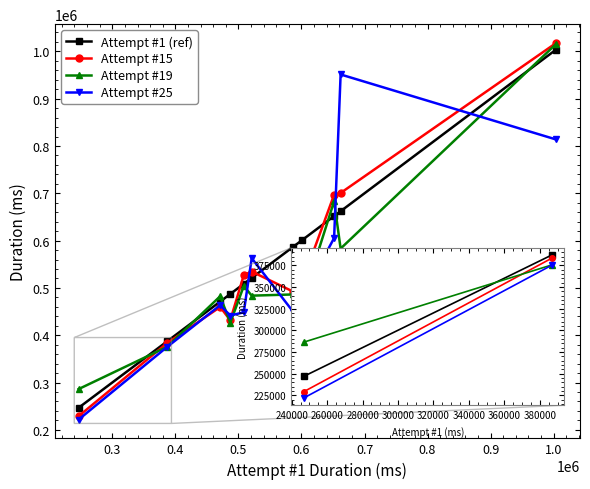

What is the maximum value shown in the chart?

1017716